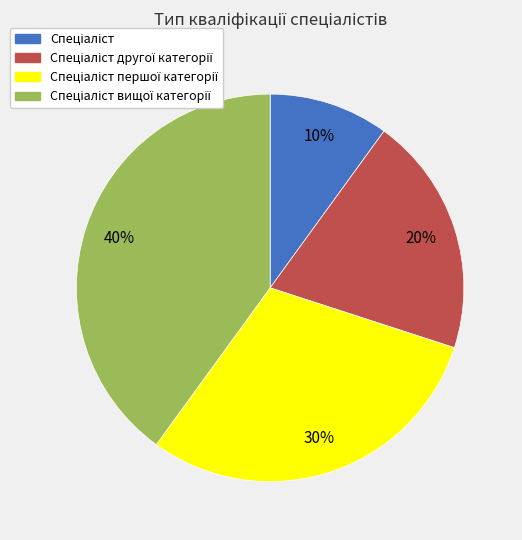

How many slices are in this pie chart?

4